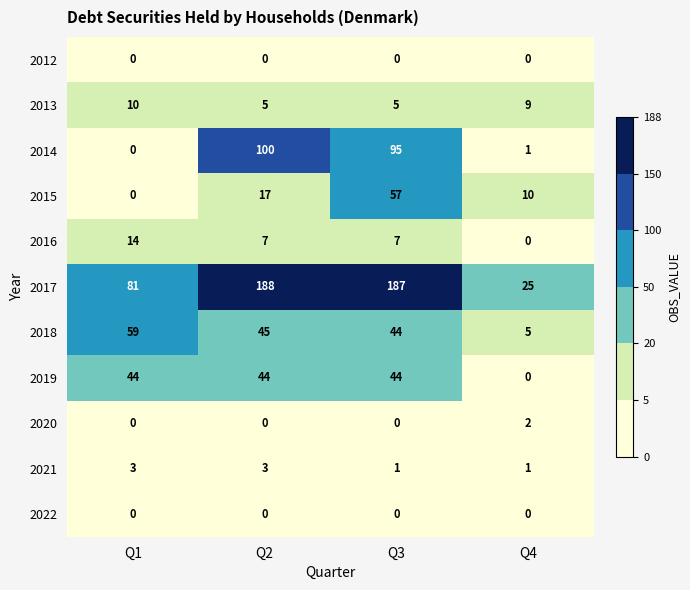

How many values in the 2017 series are below 187?

2